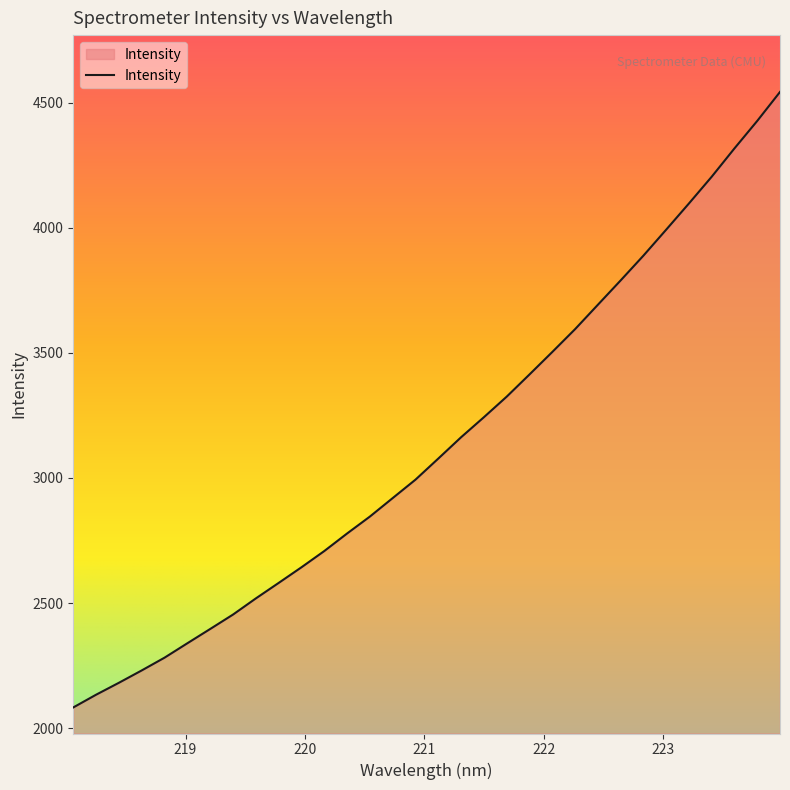

What is the greatest value displayed?

4542.6